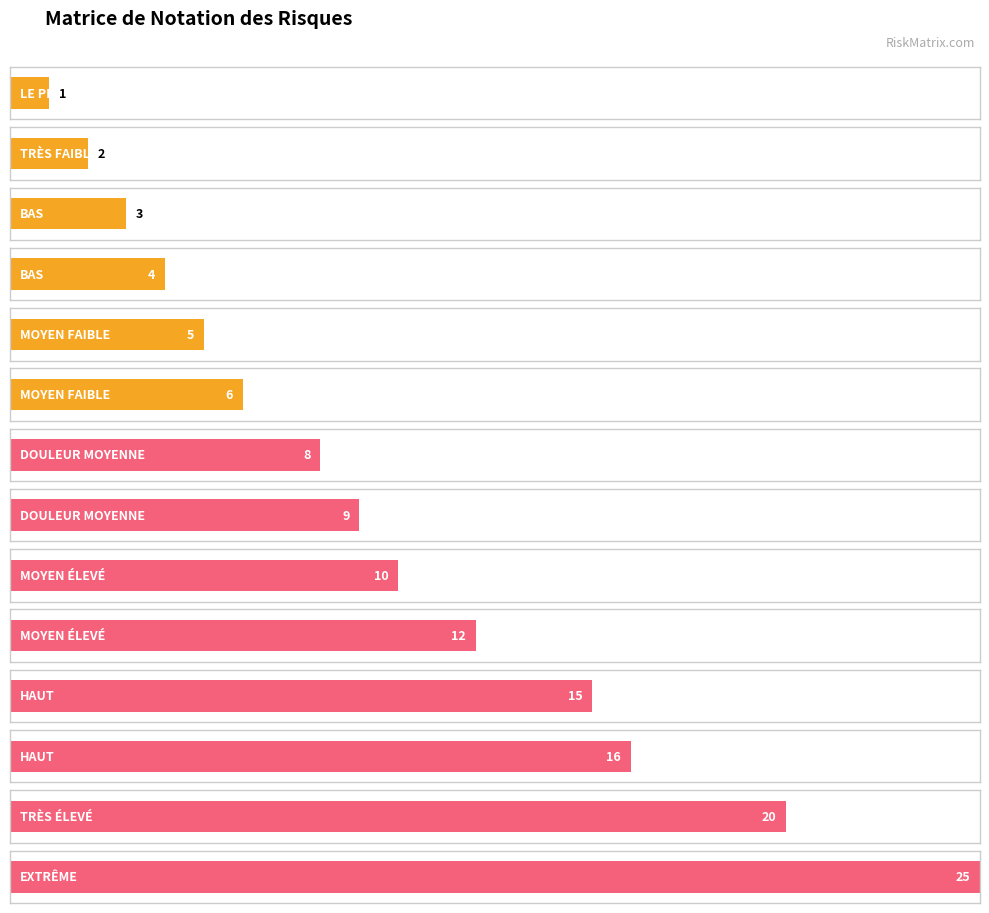

Rank the categories by value from highest to lowest.

EXTRÊME, TRÈS ÉLEVÉ, HAUT, HAUT, MOYEN ÉLEVÉ, MOYEN ÉLEVÉ, DOULEUR MOYENNE, DOULEUR MOYENNE, MOYEN FAIBLE, MOYEN FAIBLE, BAS, BAS, TRÈS FAIBLE, LE PLUS BAS